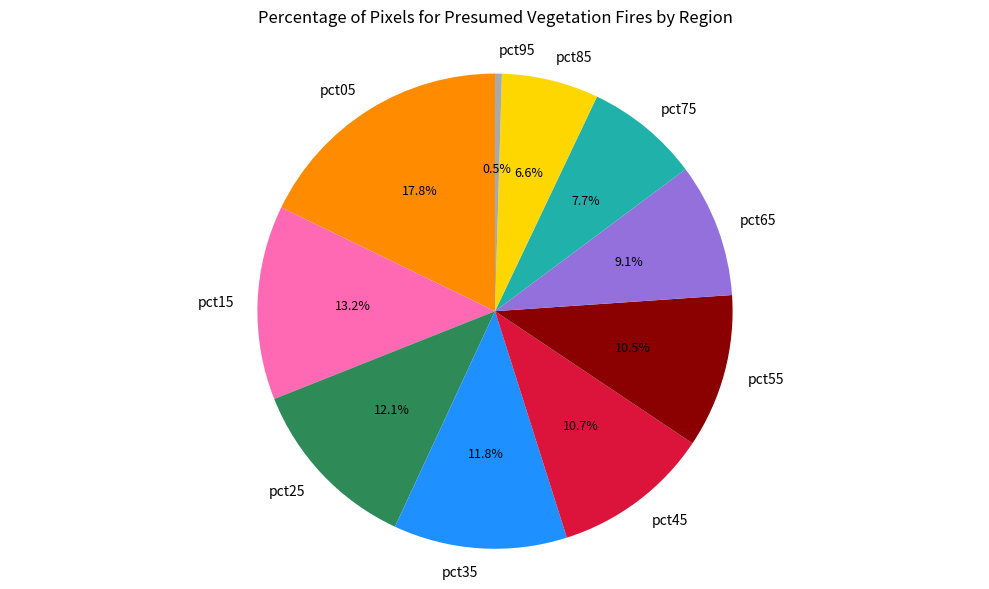

What portion of the pie excludes pct85?

93.4%